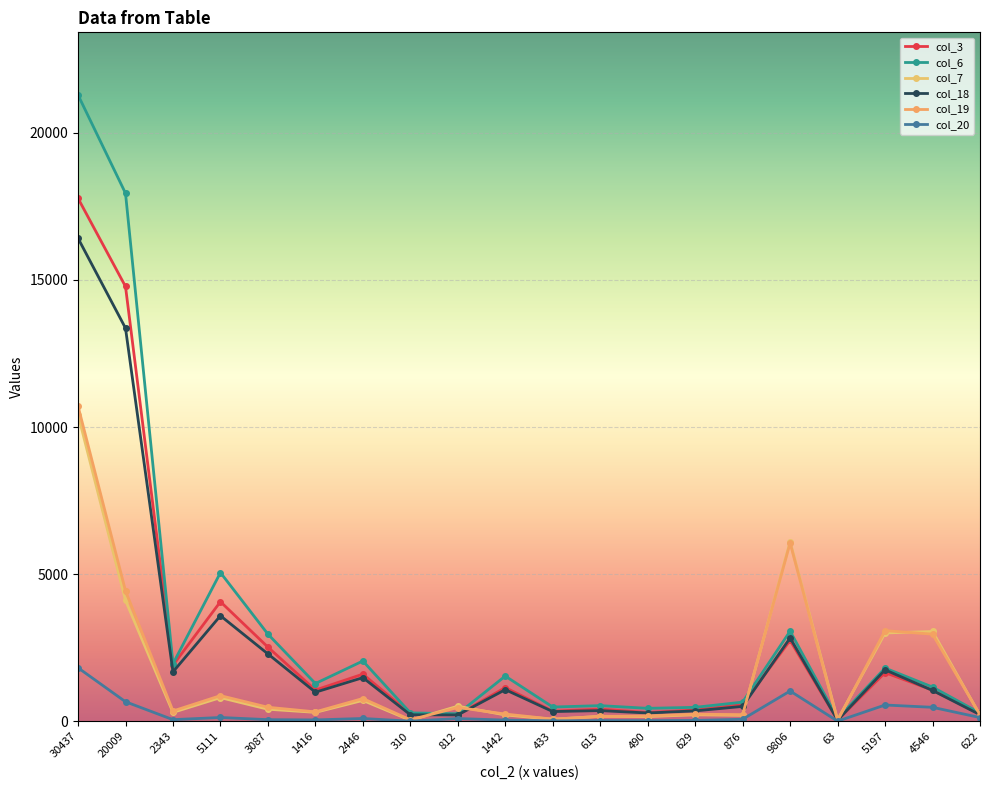

How many categories are shown in the chart?

20